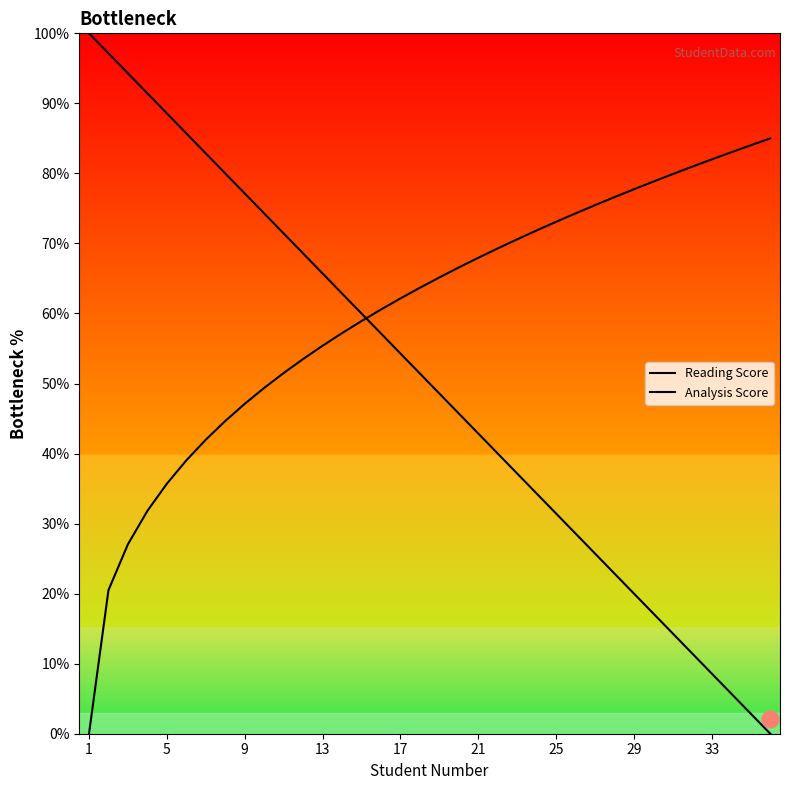

List the series in order of their peak value, lowest first.

Analysis Score, Reading Score